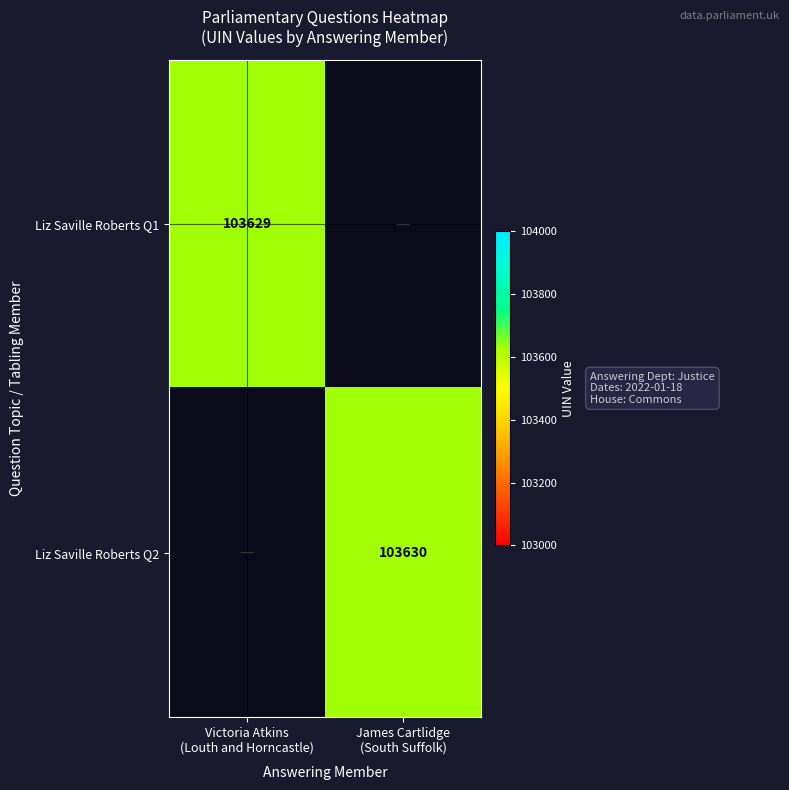

What is the lowest value of the Liz Saville Roberts Q1 series?

103629.0